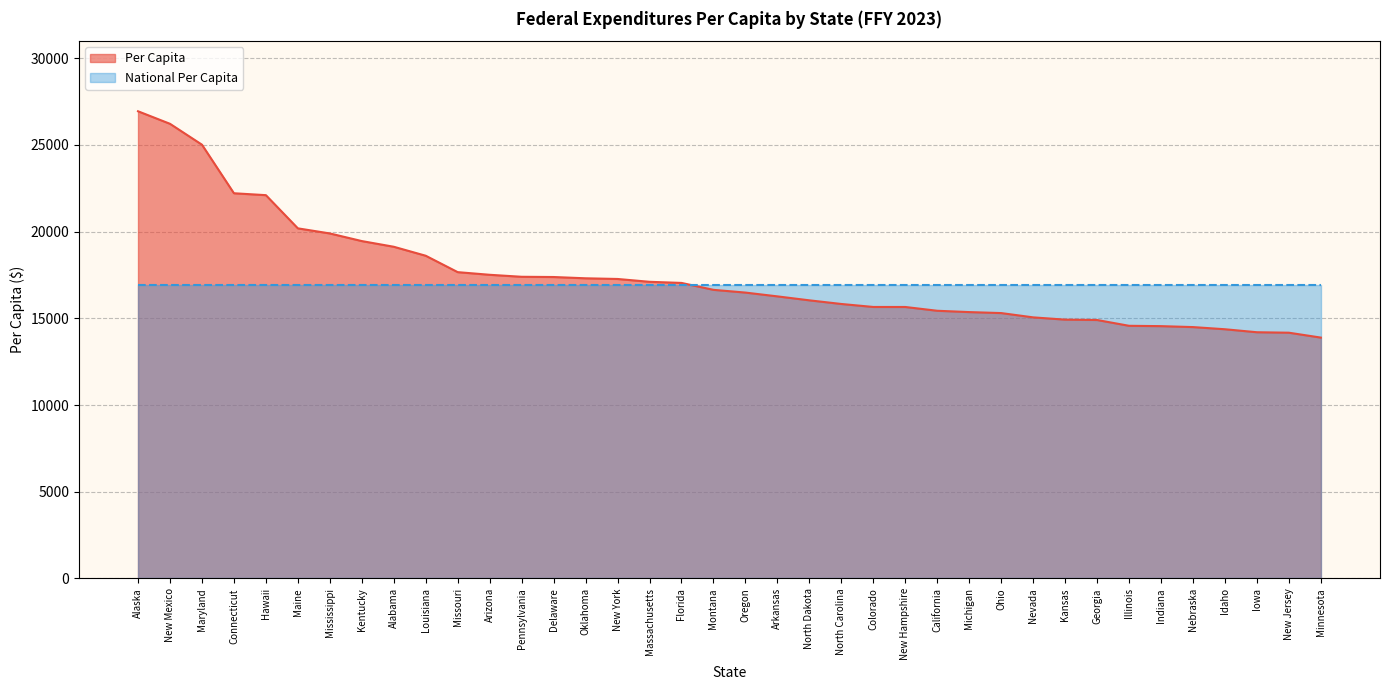

Which has a higher value, Hawaii or Minnesota?

Hawaii